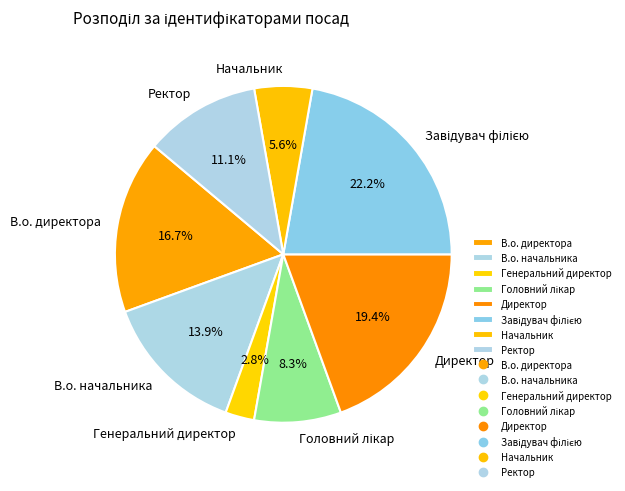

To the nearest percent, what percentage of the pie is Генеральний директор?

3%